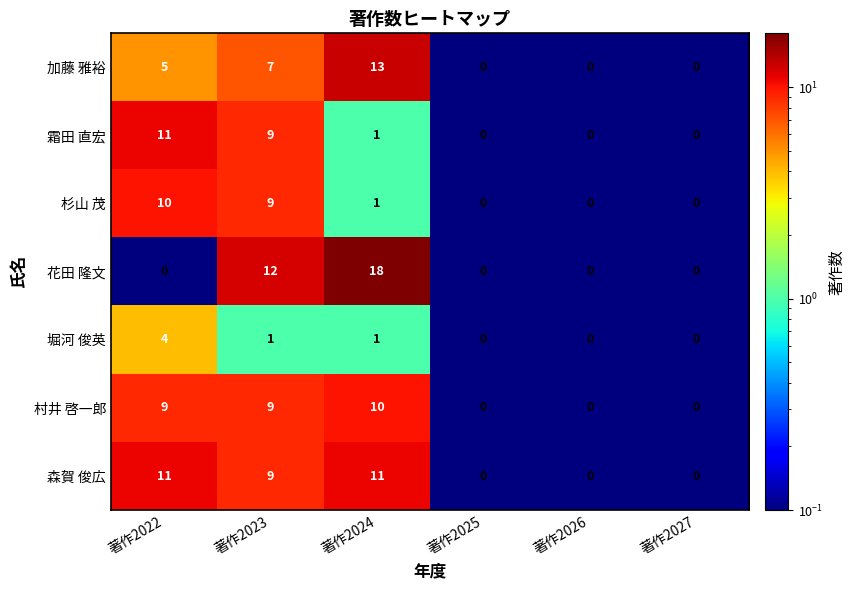

At how many categories does at least one series exceed 7?

3